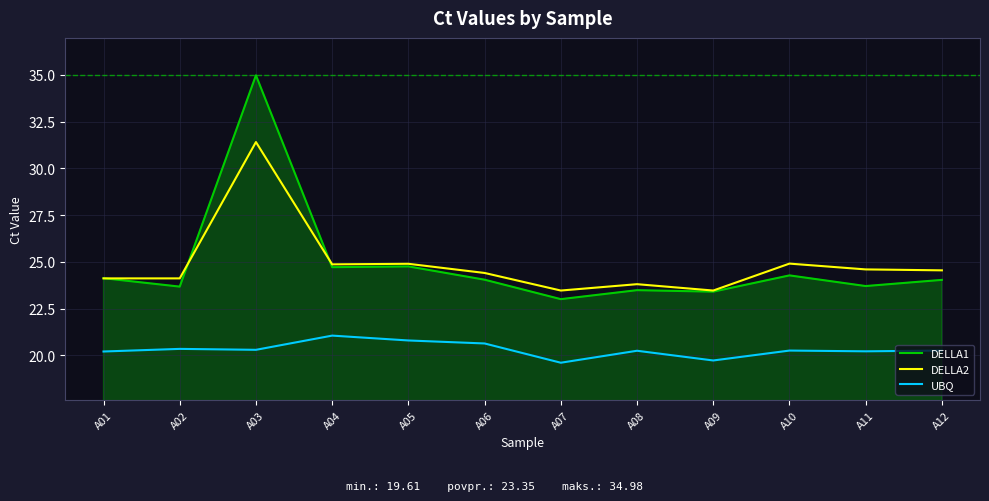

What are all the series names shown in the legend?

DELLA1, DELLA2, UBQ